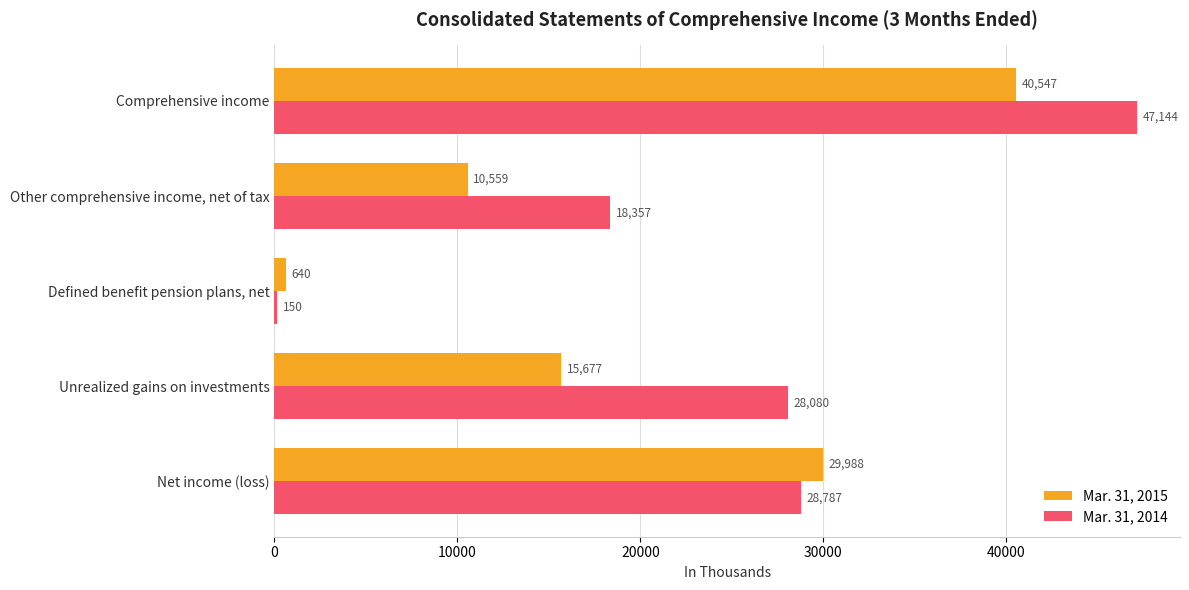

Is it true that Mar. 31, 2015 equals 3404 at Unrealized gains on investments?

False